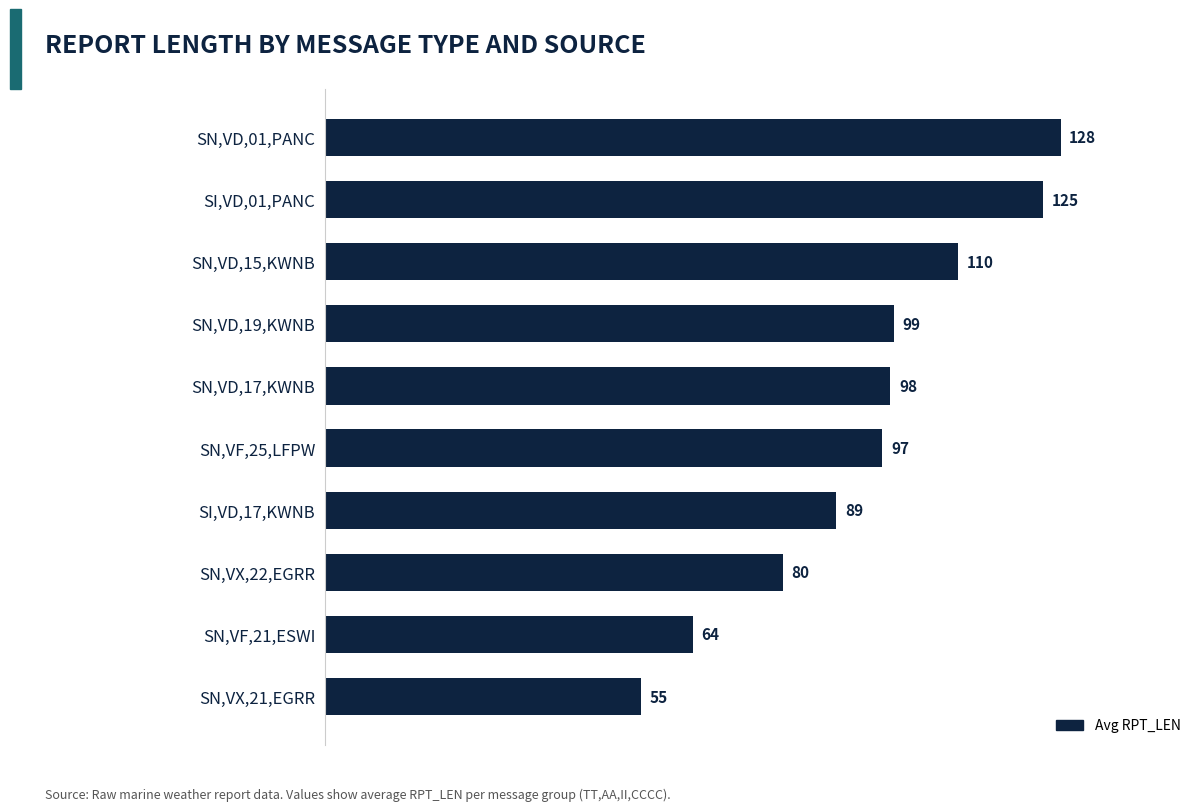

How many data points are less than 98?

5